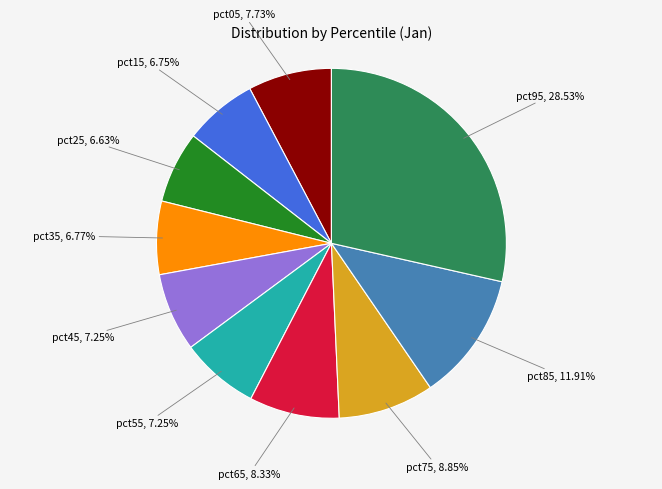

Does any single category account for the majority?

No